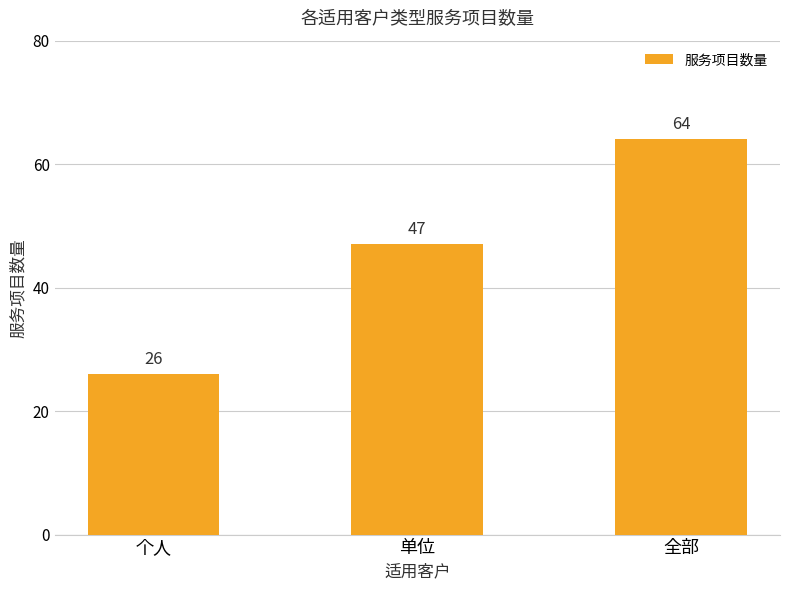

What is the change in value from 个人 to 单位?

+21